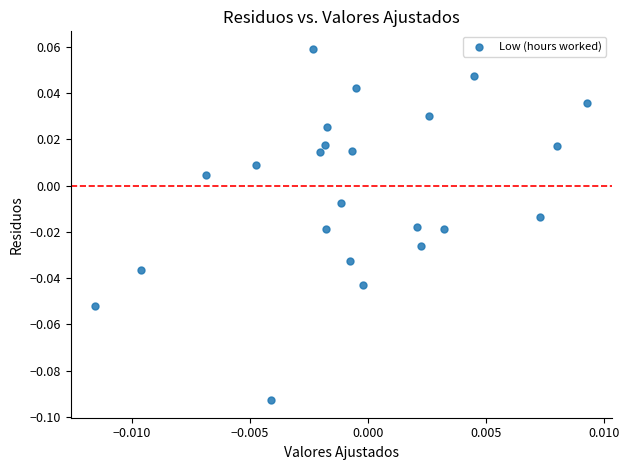

How many data points are displayed?

23